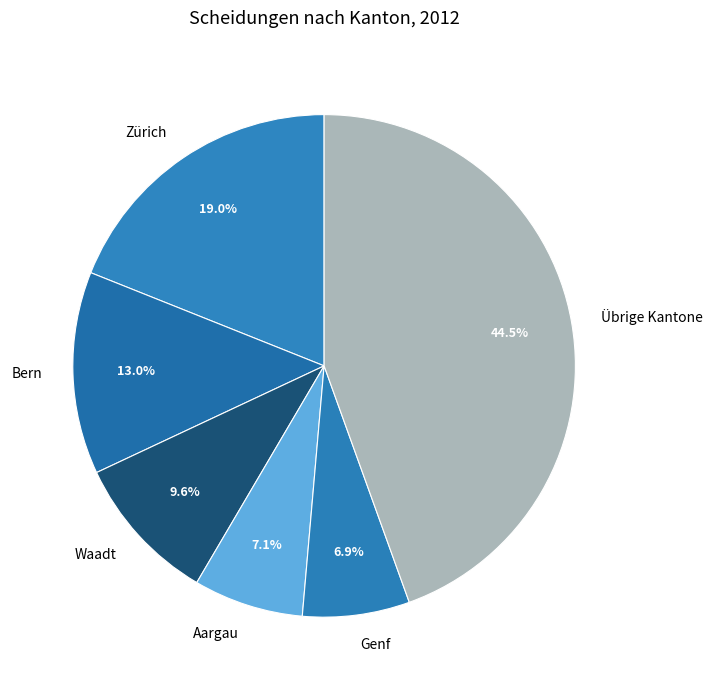

Which category has the biggest portion of the pie?

Übrige Kantone